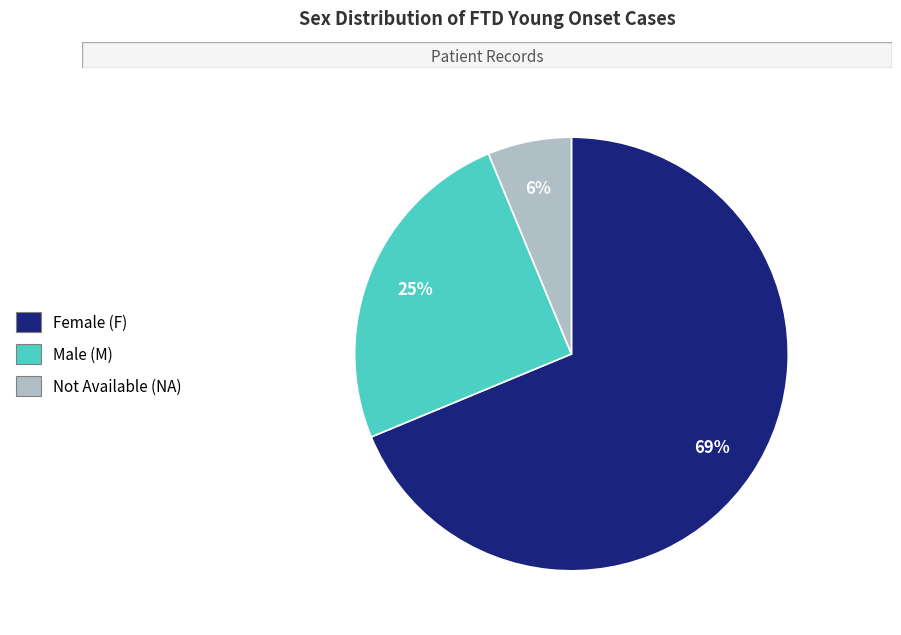

Is there any slice that represents more than half of the pie?

Yes